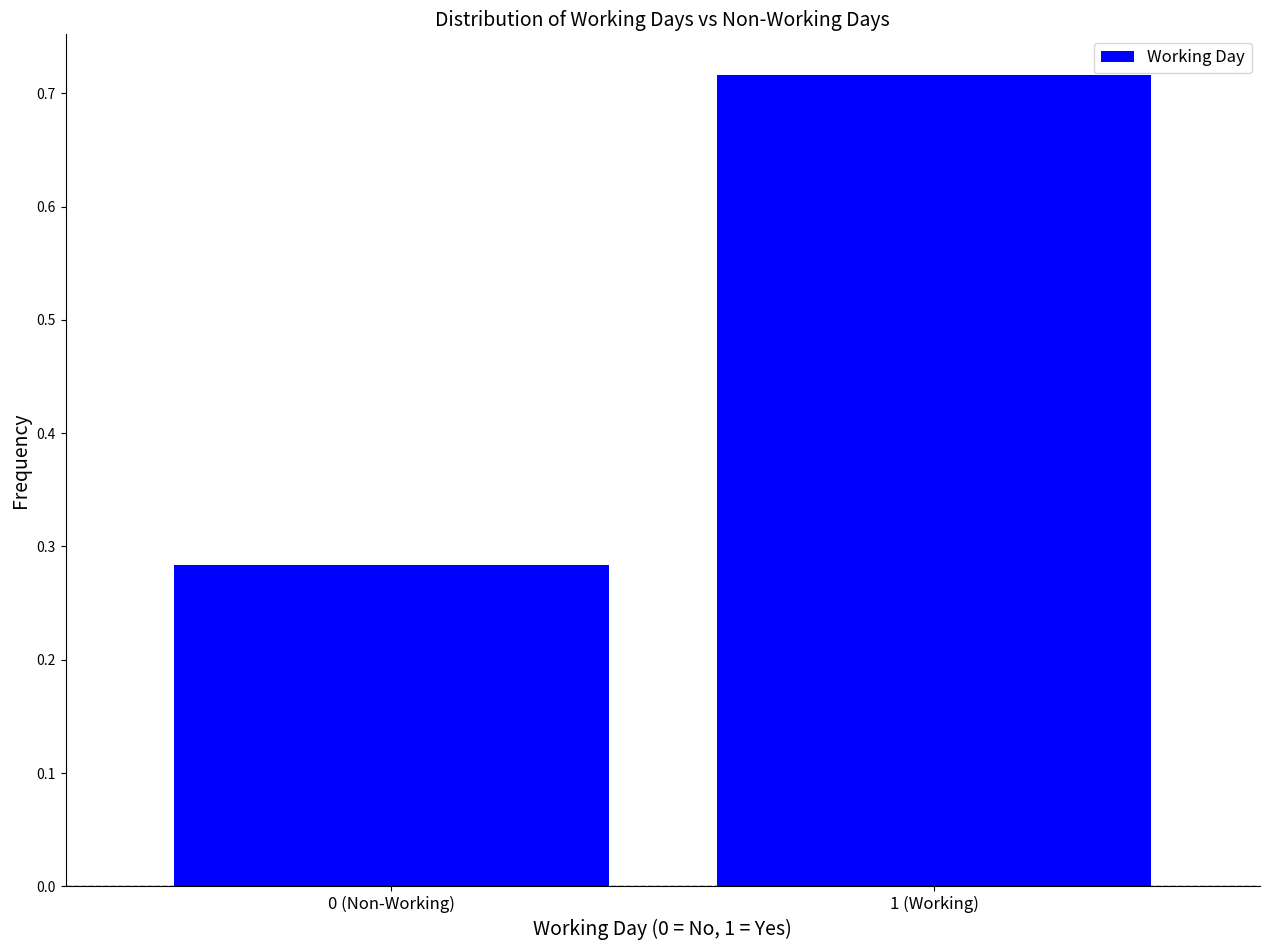

What is the change in value from 0 (Non-Working) to 1 (Working)?

+0.4